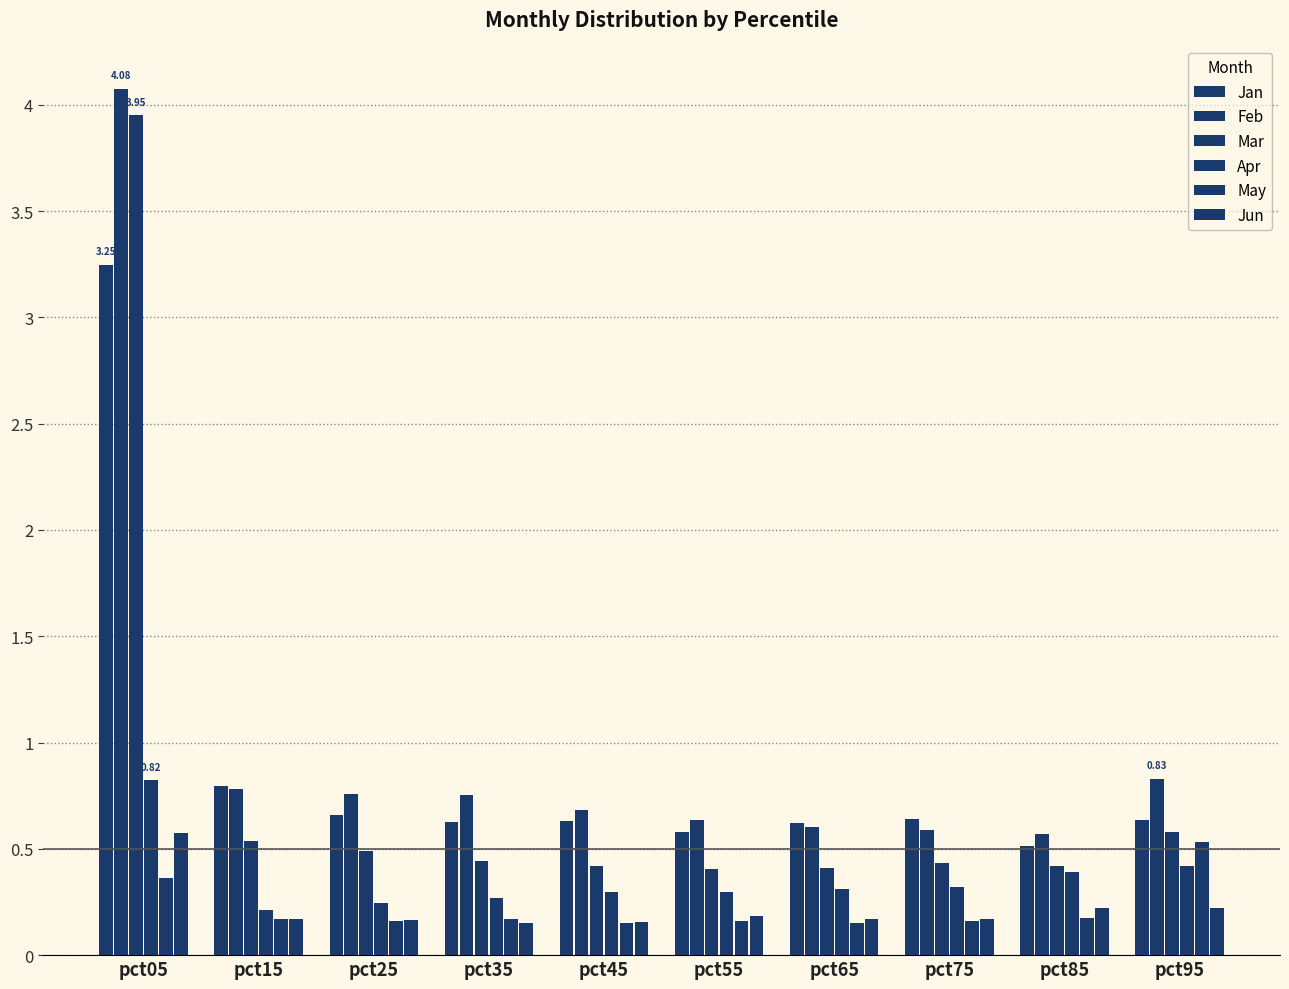

Reading right to left, list all the values displayed in this chart.

Jan: pct95=0.6	pct85=0.5	pct75=0.6	pct65=0.6	pct55=0.6	pct45=0.6	pct35=0.6	pct25=0.7	pct15=0.8	pct05=3.2
Feb: pct95=0.8	pct85=0.6	pct75=0.6	pct65=0.6	pct55=0.6	pct45=0.7	pct35=0.8	pct25=0.8	pct15=0.8	pct05=4.1
Mar: pct95=0.6	pct85=0.4	pct75=0.4	pct65=0.4	pct55=0.4	pct45=0.4	pct35=0.4	pct25=0.5	pct15=0.5	pct05=4.0
Apr: pct95=0.4	pct85=0.4	pct75=0.3	pct65=0.3	pct55=0.3	pct45=0.3	pct35=0.3	pct25=0.2	pct15=0.2	pct05=0.8
May: pct95=0.5	pct85=0.2	pct75=0.2	pct65=0.2	pct55=0.2	pct45=0.2	pct35=0.2	pct25=0.2	pct15=0.2	pct05=0.4
Jun: pct95=0.2	pct85=0.2	pct75=0.2	pct65=0.2	pct55=0.2	pct45=0.2	pct35=0.2	pct25=0.2	pct15=0.2	pct05=0.6